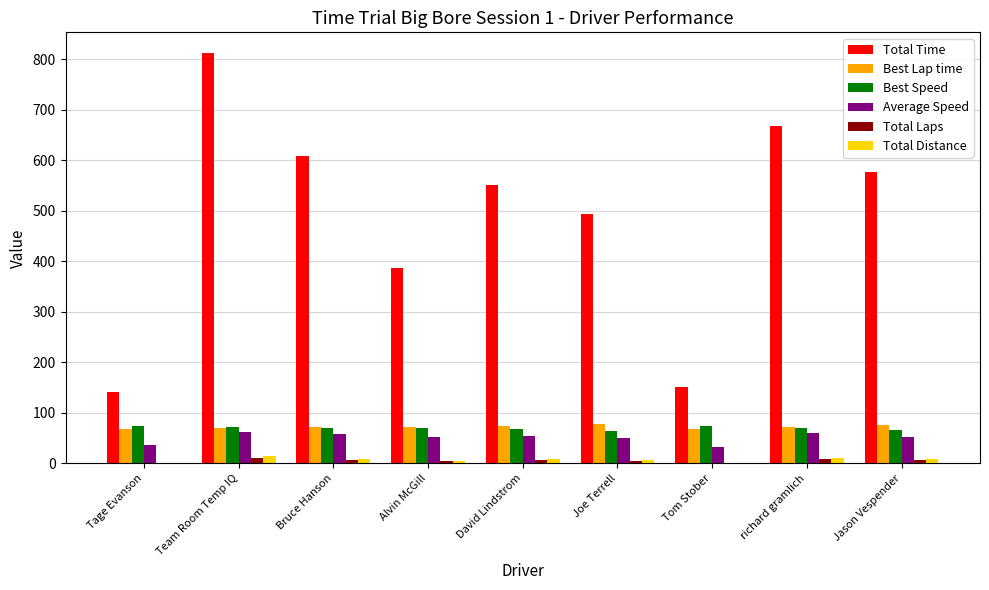

What is the greatest value displayed?

812.3